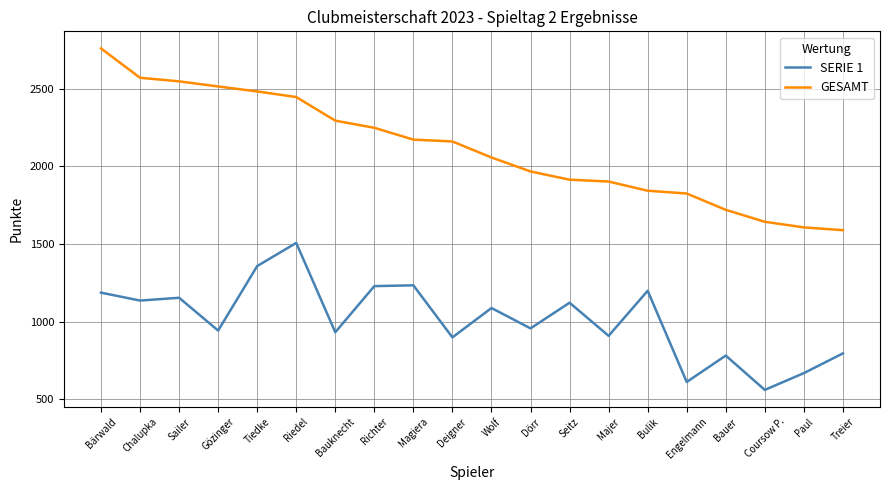

What is the total value across all series at Treier?

2385